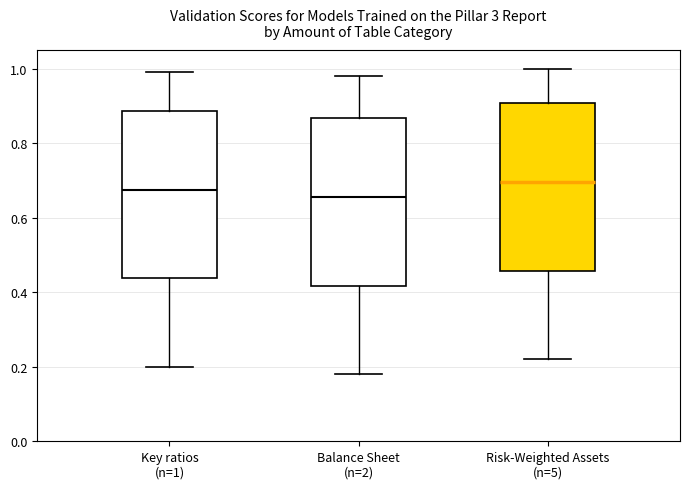

Where is the lower edge of the box for Balance Sheet (n=2) on the y-axis? The values are not printed on the chart, so give them approximately, as read against the axis.

0.42